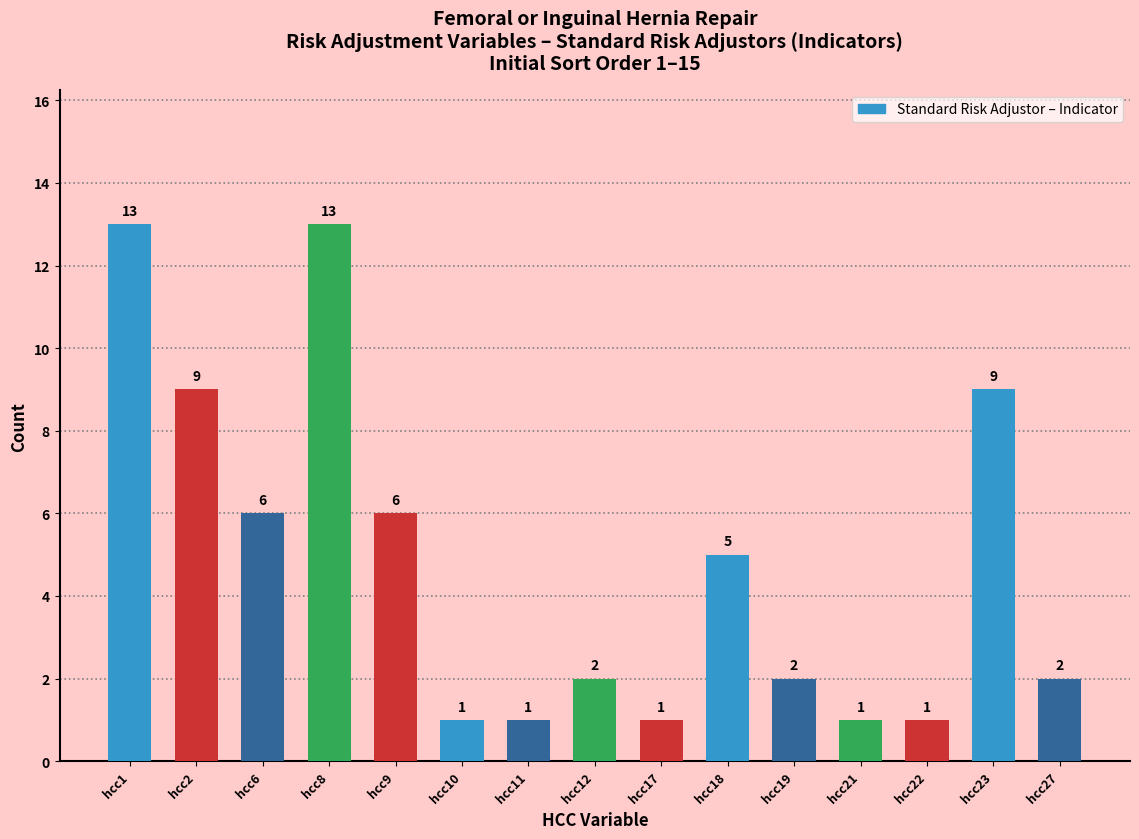

Reading left to right, extract all data points from this chart.

hcc1=13	hcc2=9	hcc6=6	hcc8=13	hcc9=6	hcc10=1	hcc11=1	hcc12=2	hcc17=1	hcc18=5	hcc19=2	hcc21=1	hcc22=1	hcc23=9	hcc27=2